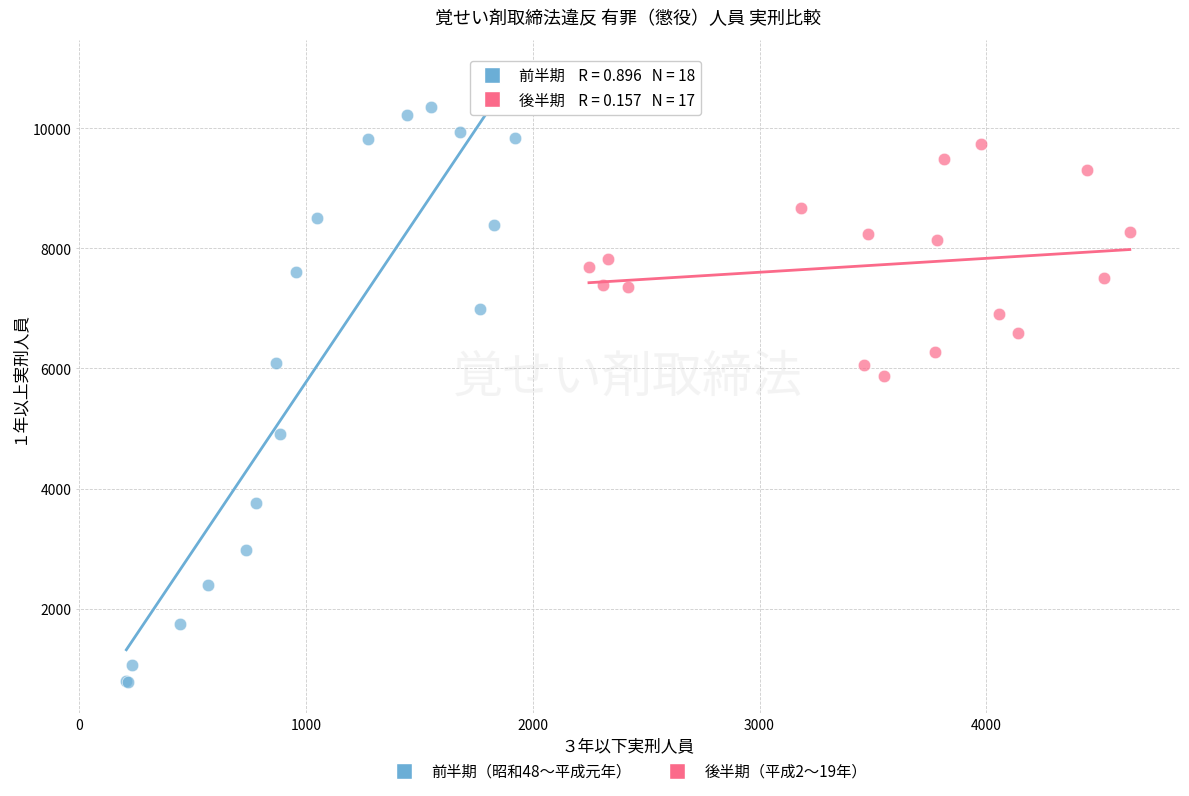

Which series contains the highest Y value?

前半期（昭和48〜平成元年）